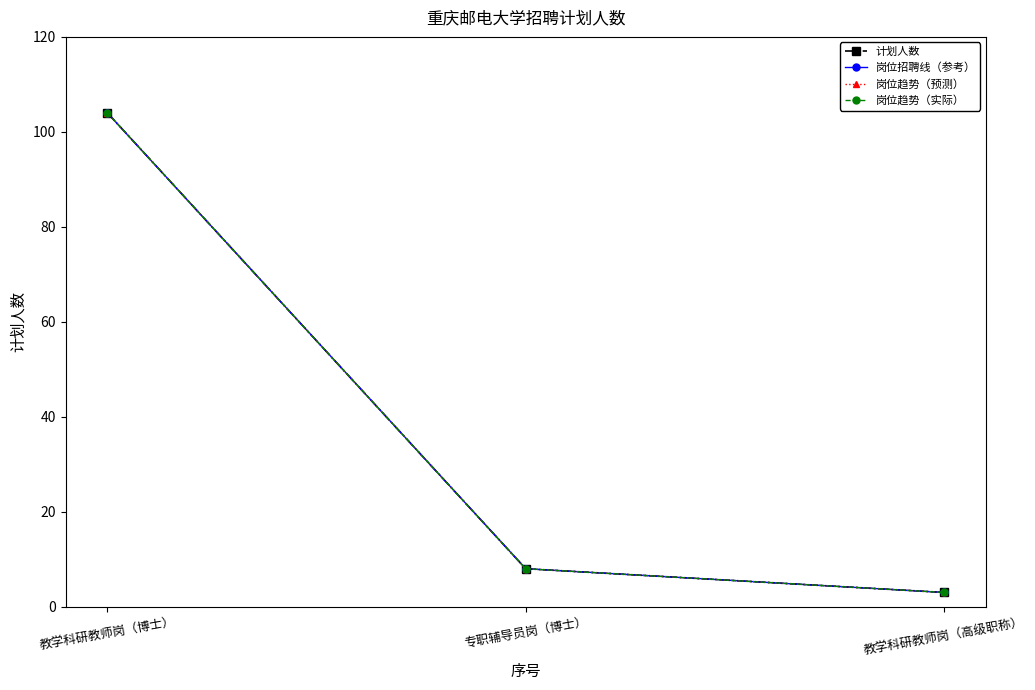

How many values in the 计划人数 series exceed 8?

1